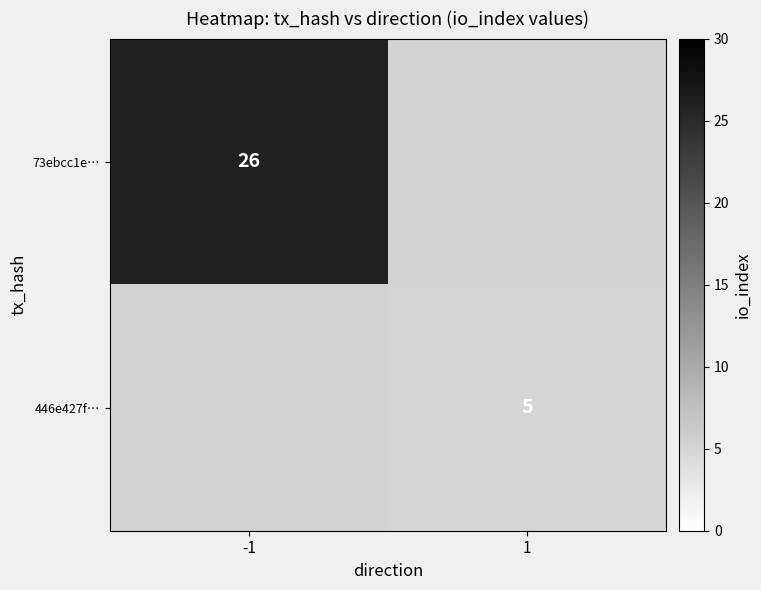

Between 1 and -1, which is larger?

-1